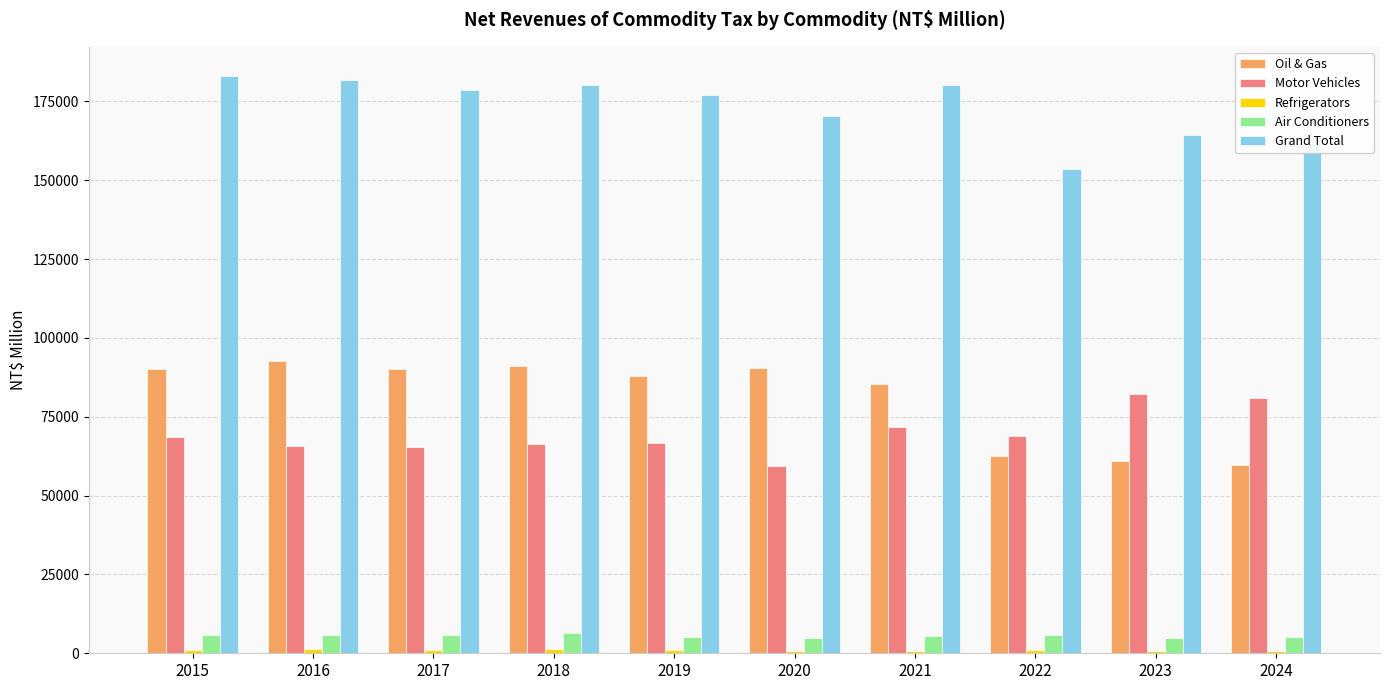

Between 2016 and 2024, which series saw the biggest shift?

Oil & Gas